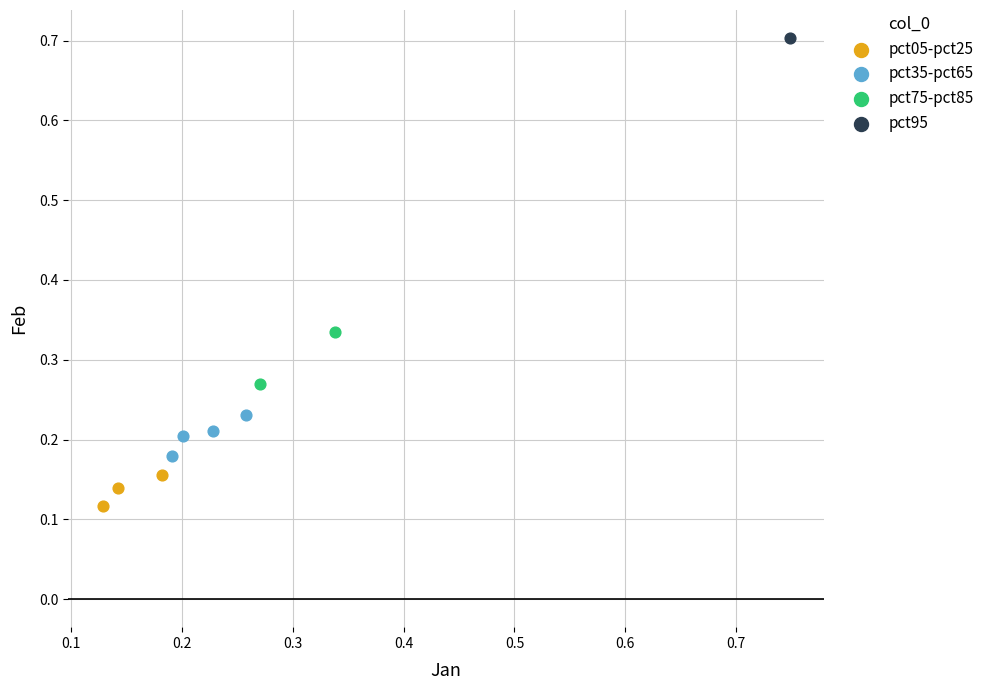

What are all the series names shown in the legend?

pct05-pct25, pct35-pct65, pct75-pct85, pct95